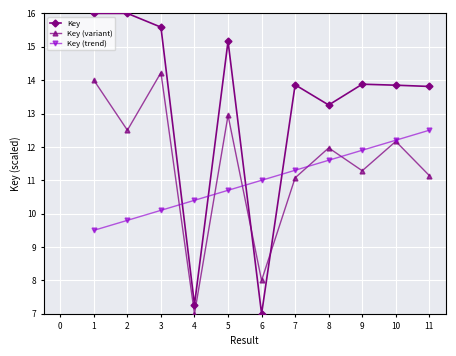

Is it true that Key (variant) equals 13.1 at 6?

False